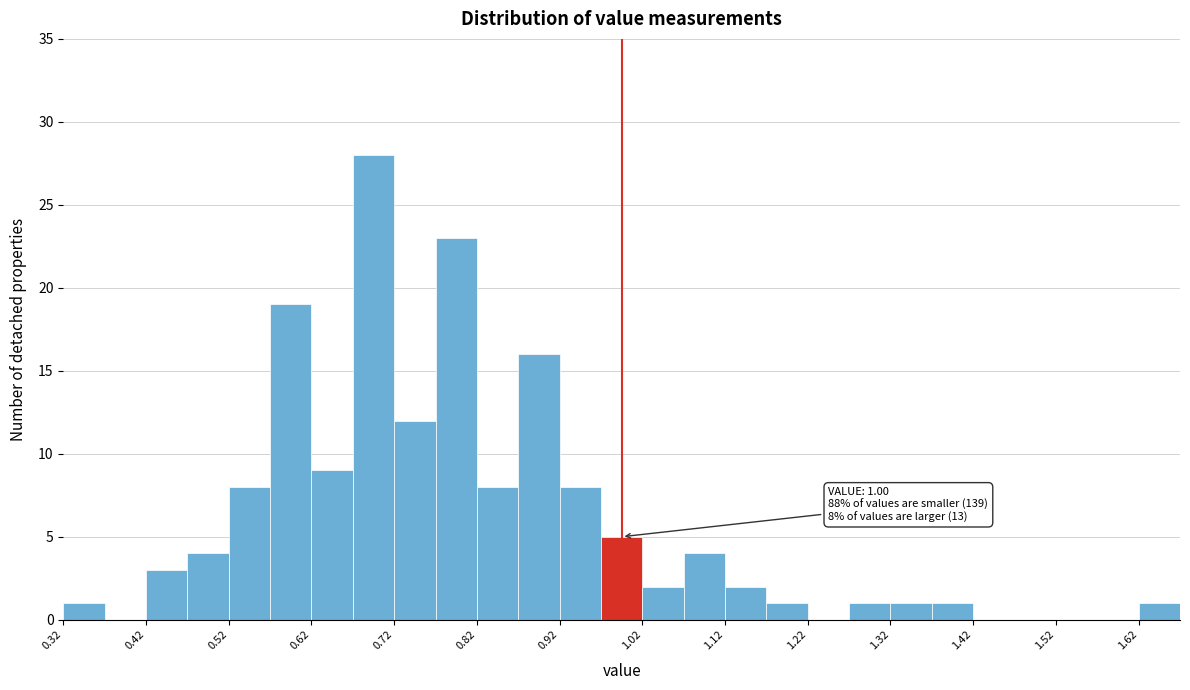

Which range on the x-axis has the tallest bar?

0.675 to 0.725